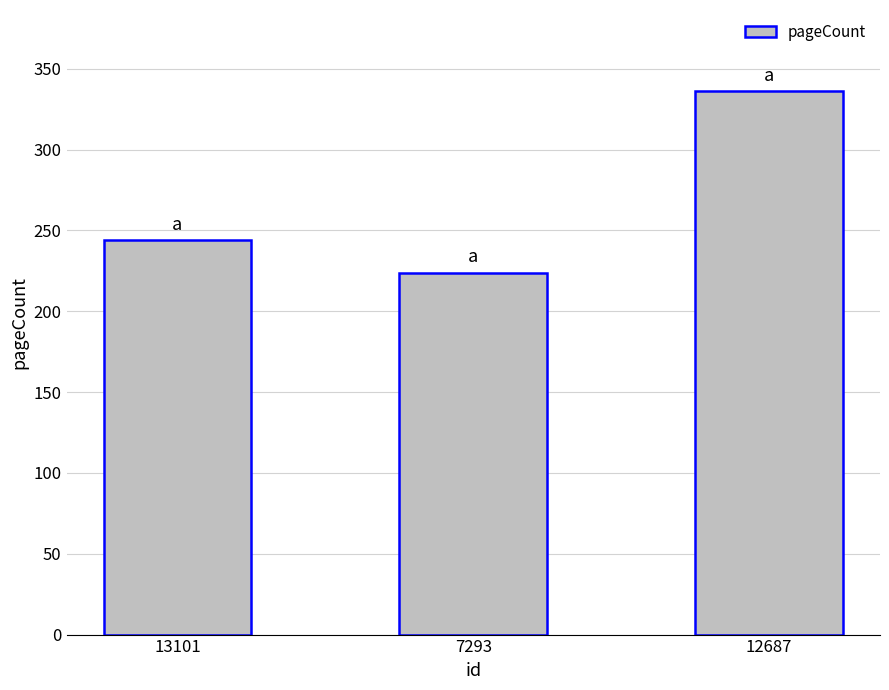

Reading right to left, list all the values displayed in this chart.

336	224	244